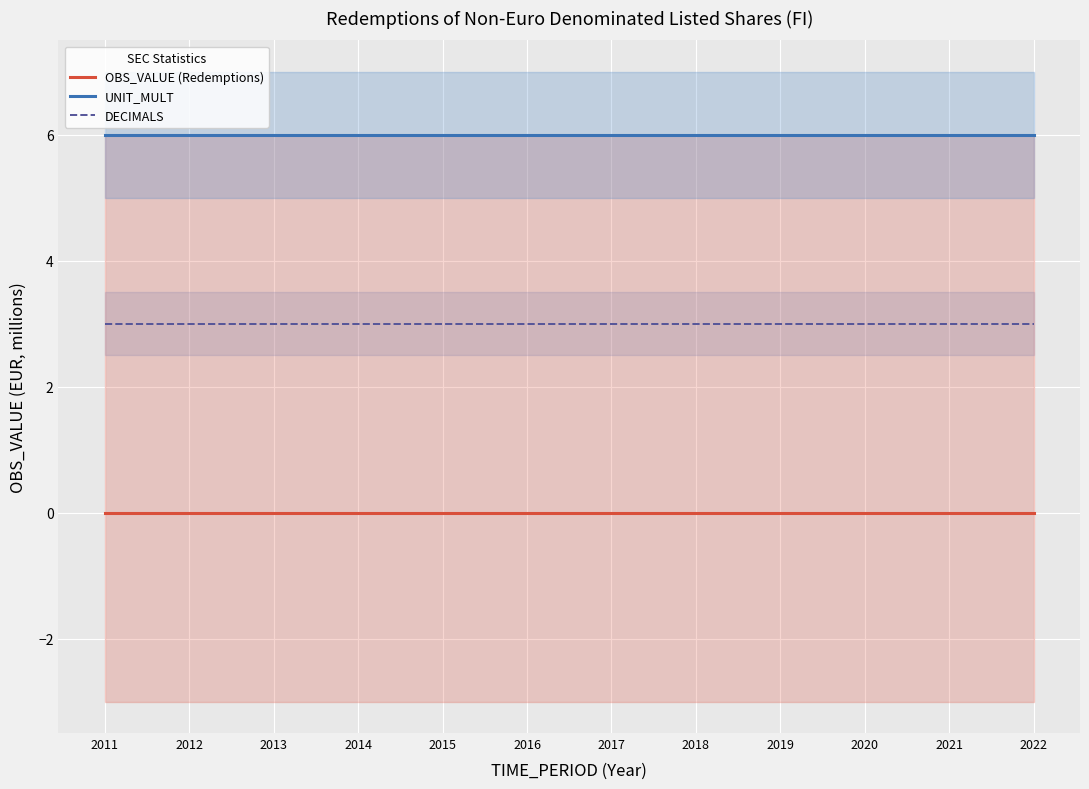

At which label is UNIT_MULT closest to 6?

2011